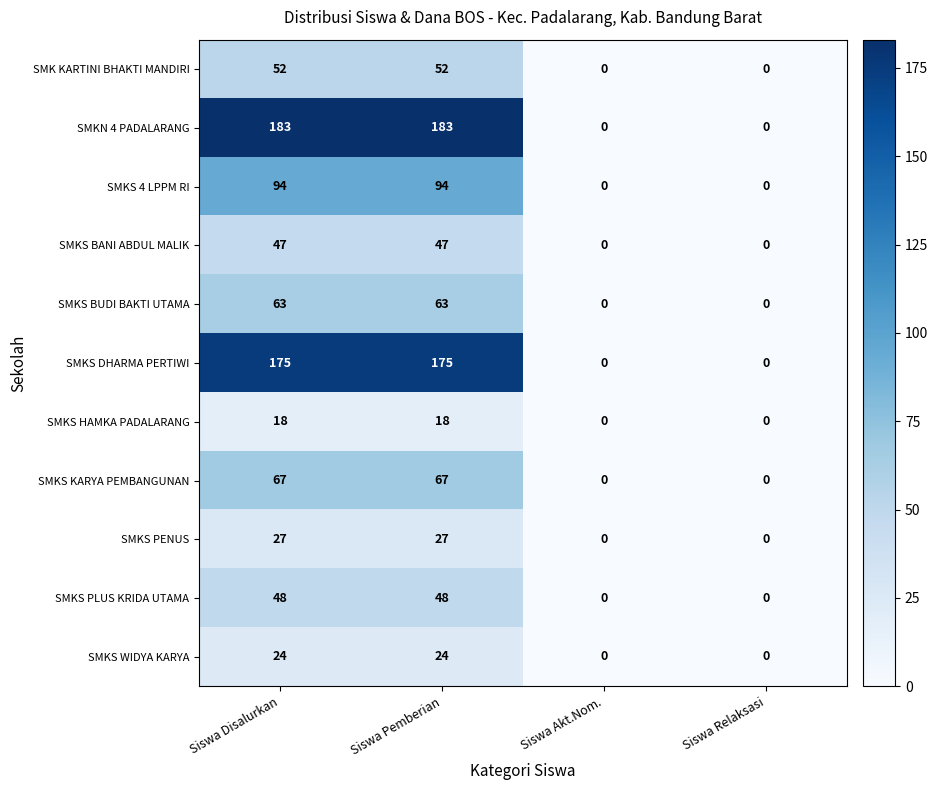

What is the difference between the maximum and minimum values in the SMKS DHARMA PERTIWI series?

175